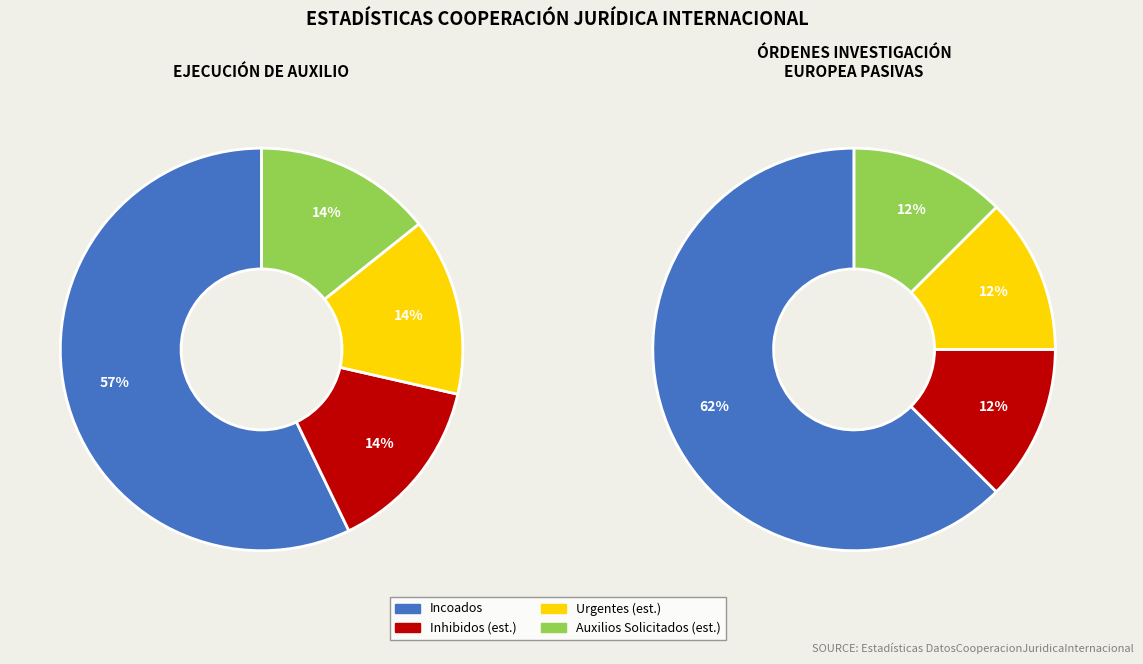

At 0, list the series in order from largest to smallest.

Órdenes de Investigación Europea Pasivas, Ejecución de Auxilio